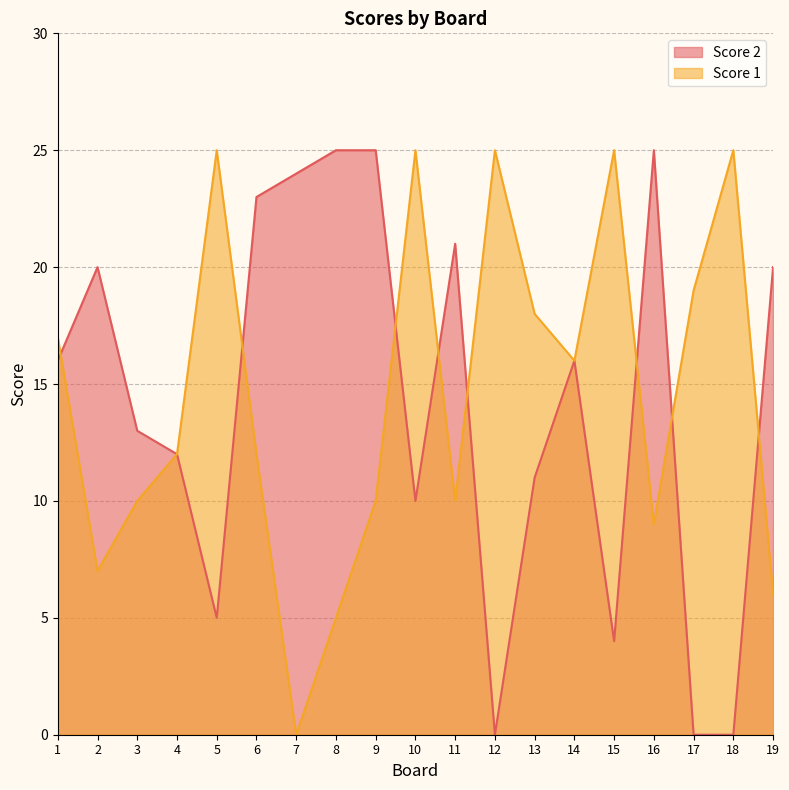

Rank the categories by Score 1 value from lowest to highest.

7, 8, 19, 2, 16, 3, 9, 11, 4, 6, 14, 1, 13, 17, 5, 10, 12, 15, 18